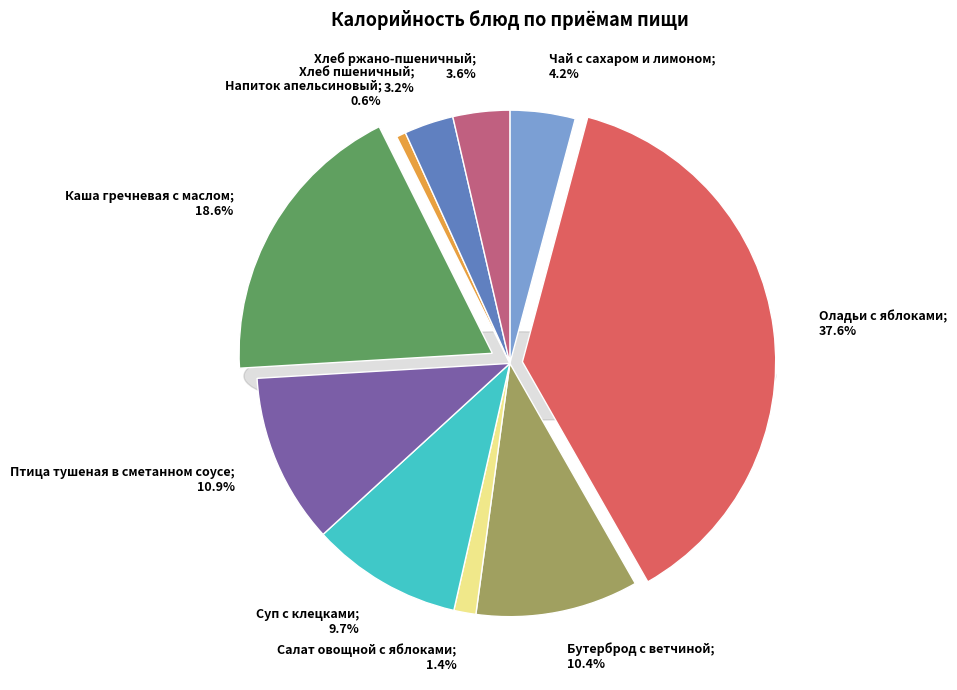

How many slices are in this pie chart?

10